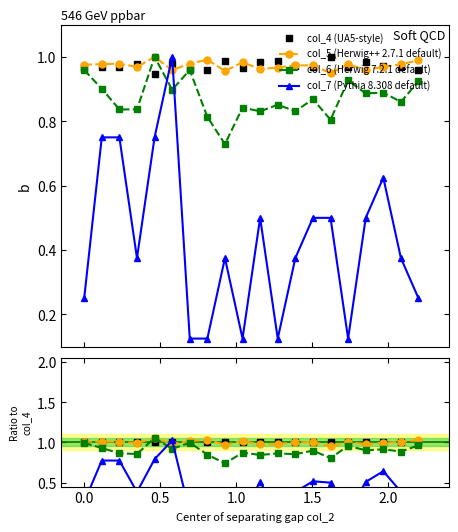

True or false: col_4 (UA5-style) and col_5 (Herwig++ 2.7.1 default) cross at least once.

True